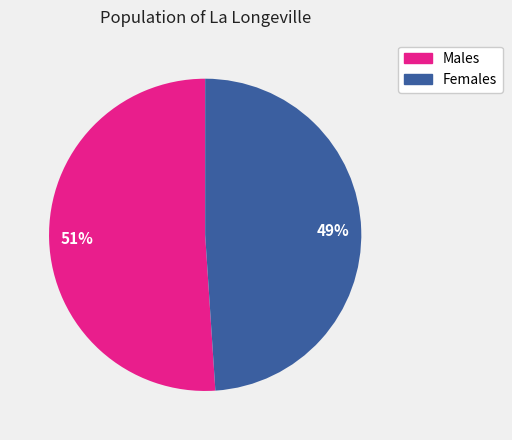

To the nearest percent, what is the difference between the largest and smallest slice percentages?

2%